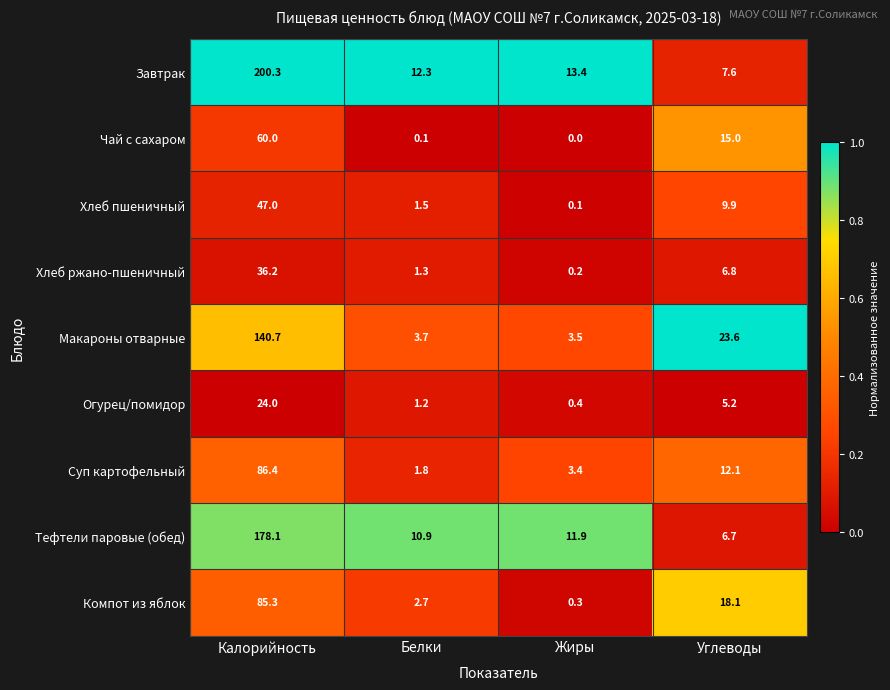

Is the value of Хлеб пшеничный at Жиры greater than the value of Завтрак at Жиры?

No